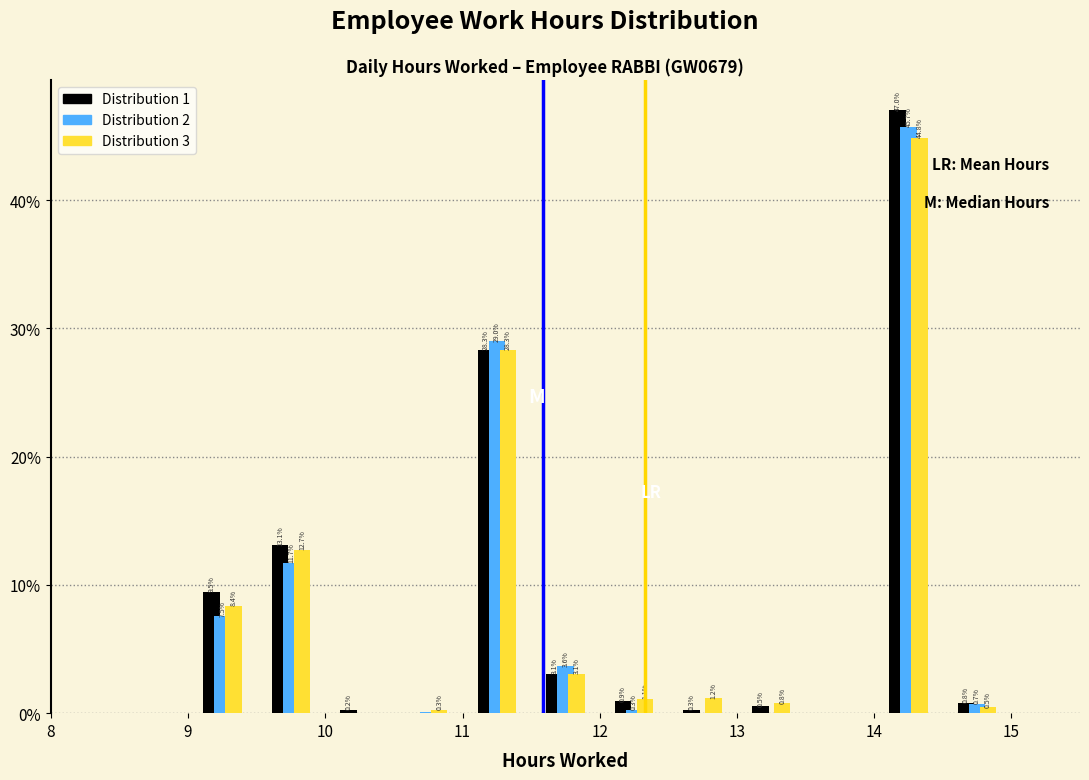

In the Distribution 2 series, which range on the x-axis has the tallest bar?

14.0 to 14.5